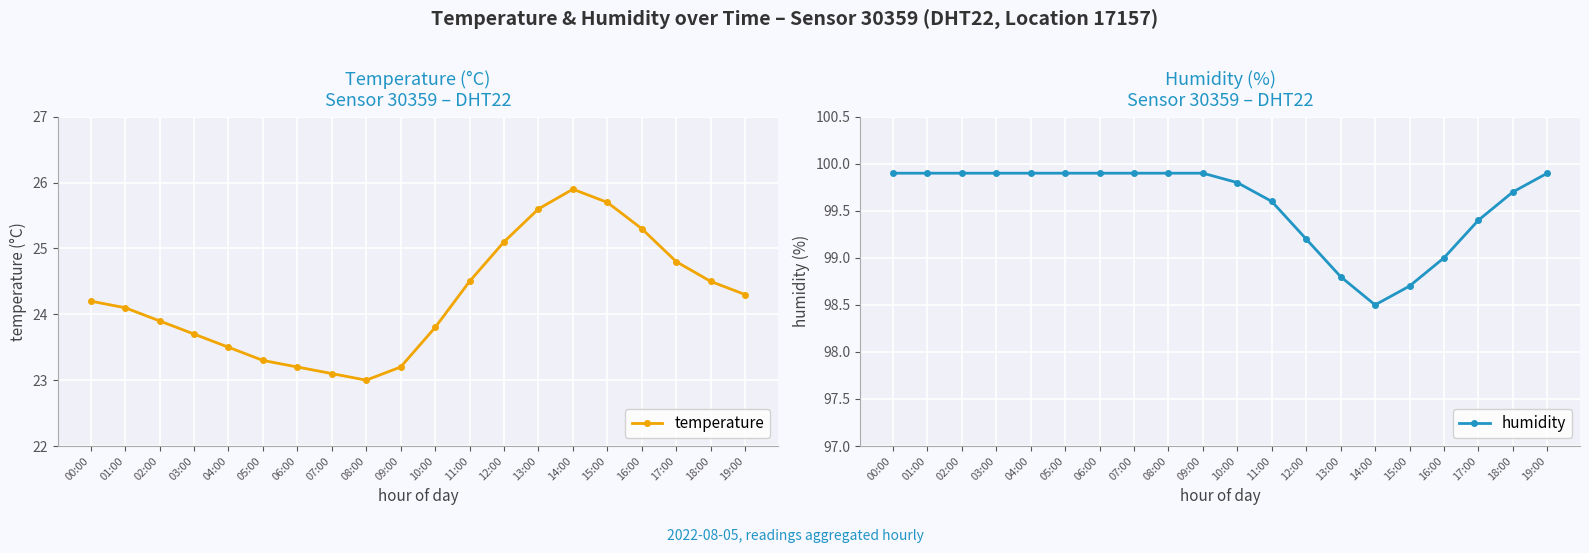

At which label is humidity closest to 99?

16:00